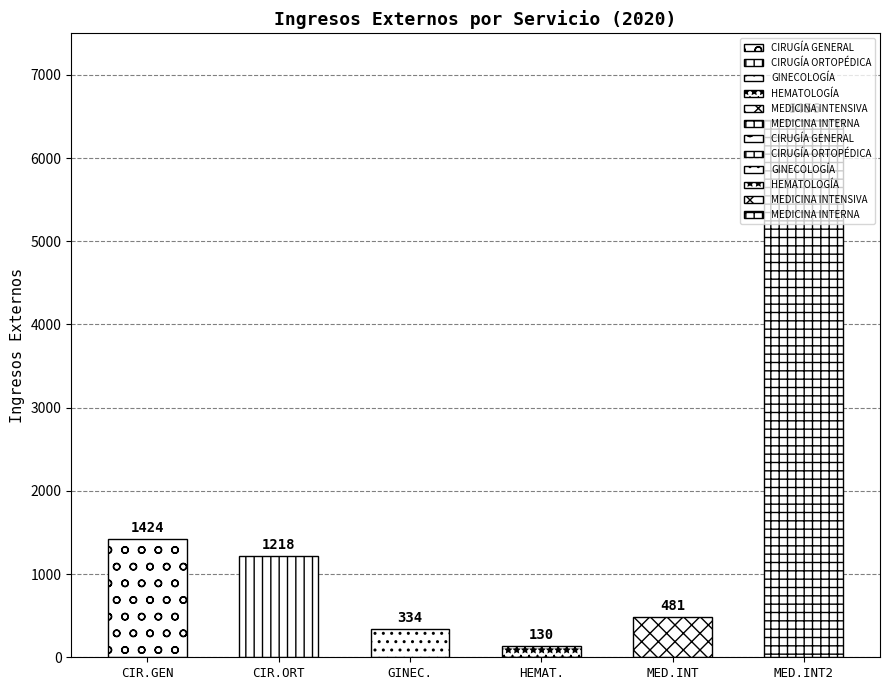

What is the label of the 6th bar from the right?

CIRUGÍA GENERAL